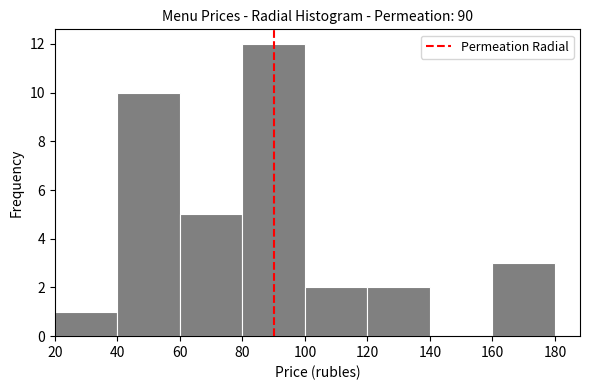

Reading left to right, list every bar in this chart as the range it spans on the x-axis followed by its height. The values are not printed on the chart, so give them approximately, as read against the axis.

20 to 40: 1
40 to 60: 10
60 to 80: 5
80 to 100: 12
100 to 120: 2
120 to 140: 2
140 to 160: 0
160 to 180: 3